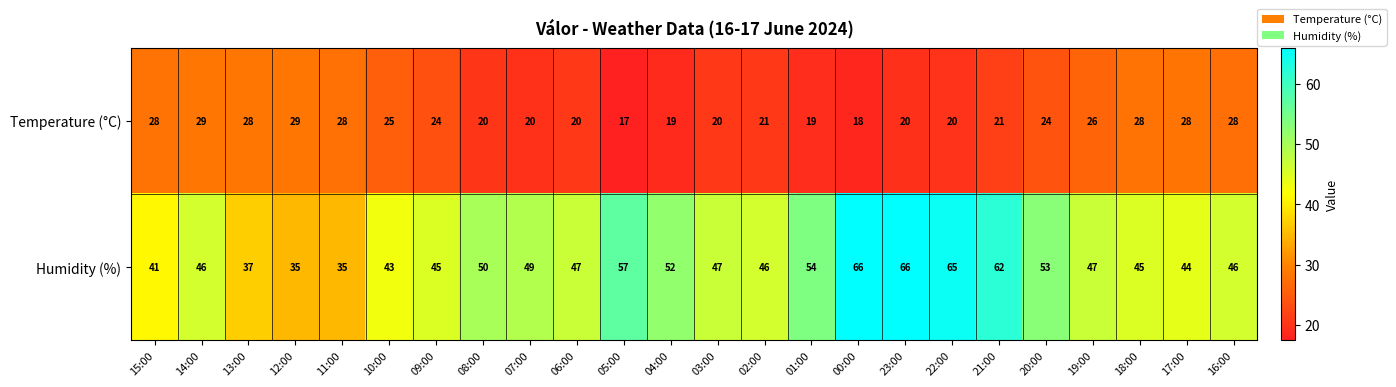

List the series in order of their overall mean, highest first.

Humidity (%), Temperature (°C)